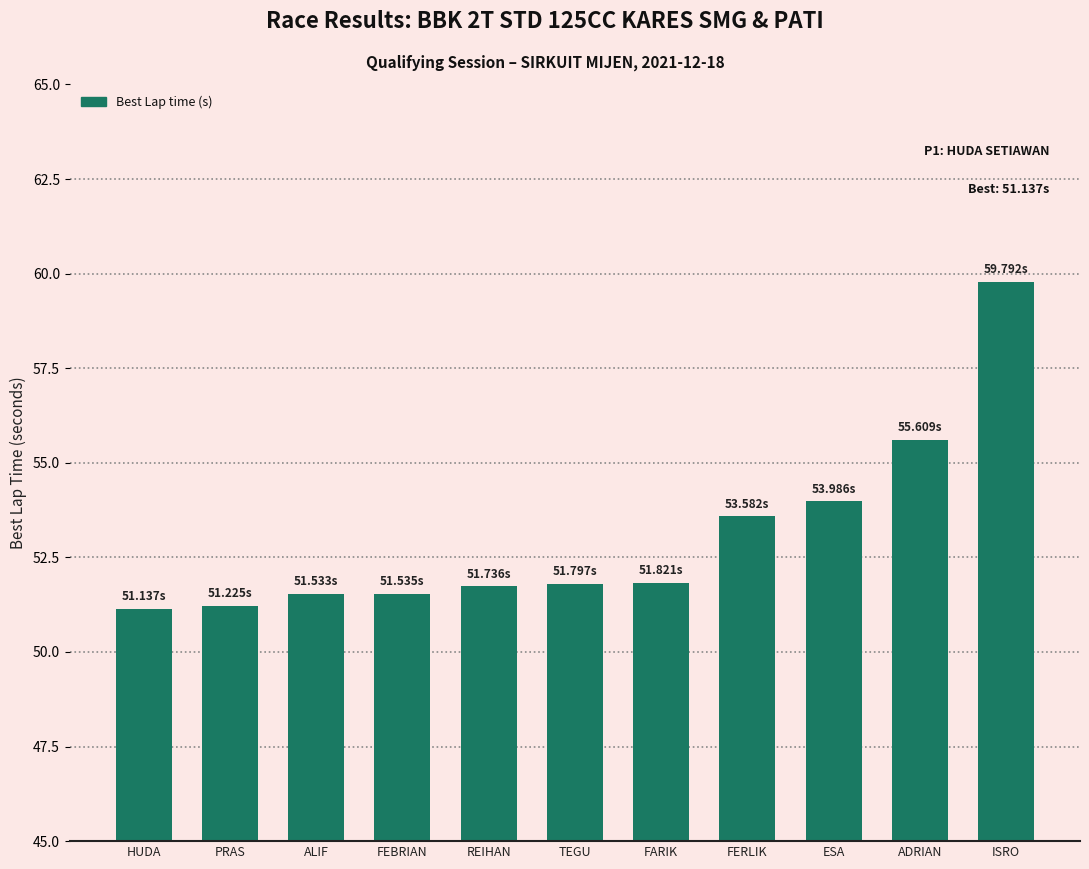

Where is the data nearest to the value 55?

ADRIAN